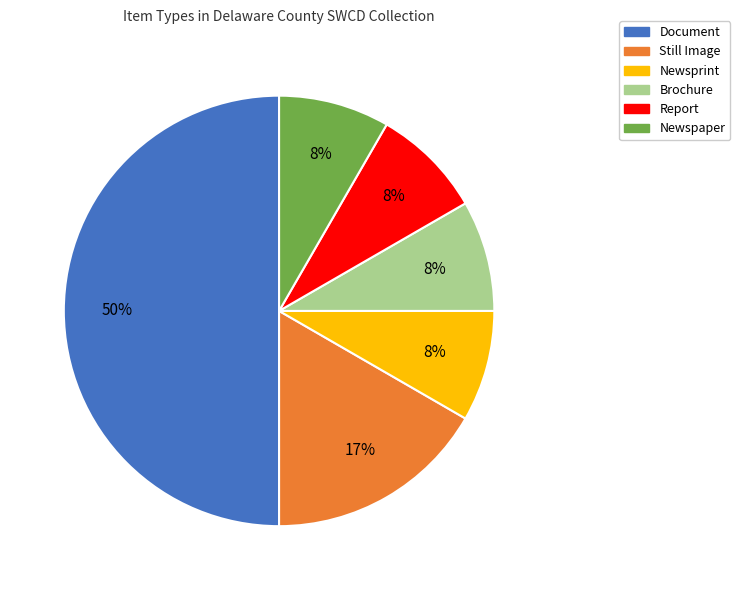

What is the largest slice in the pie chart?

Document